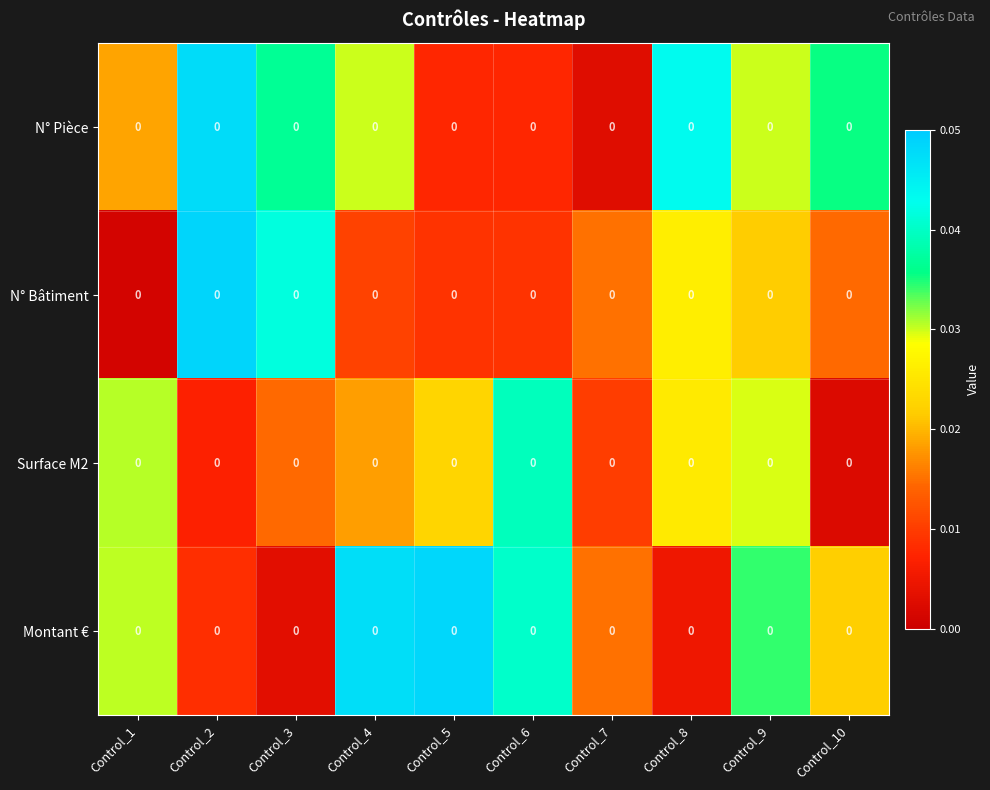

At which category is the sum across all series the highest?

Control_9